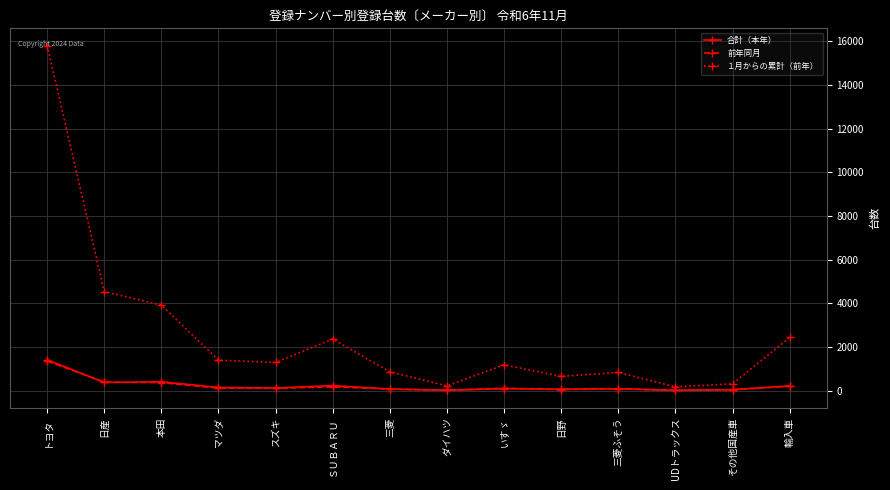

After their last crossing, which series has the higher values: 前年同月 or 合計（本年）?

合計（本年）